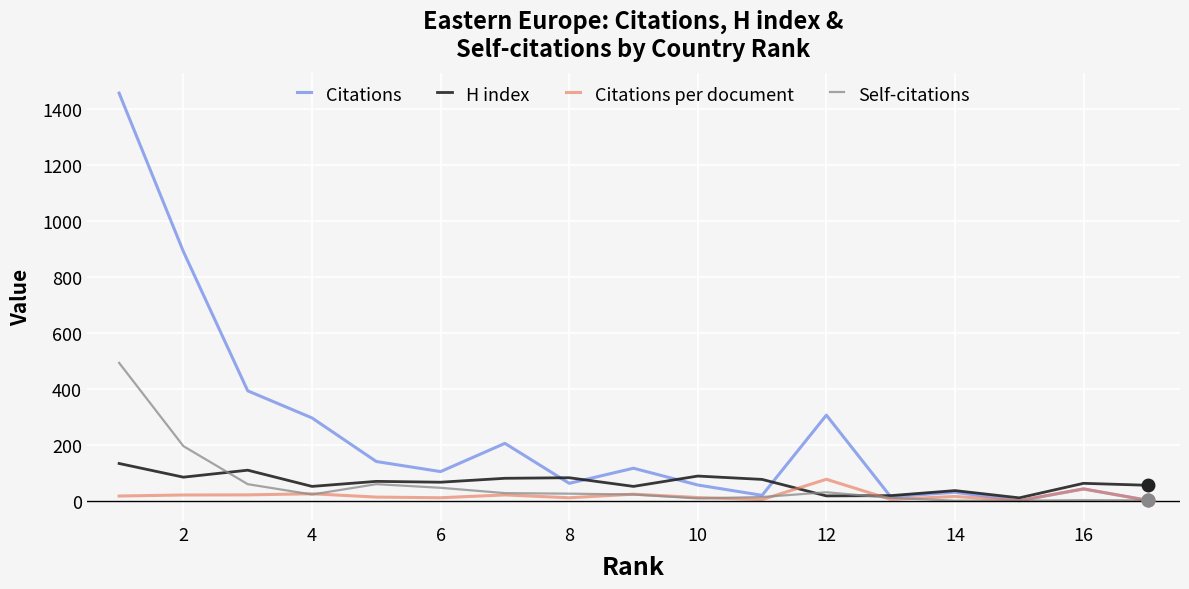

Which series has the widest spread of values?

Citations